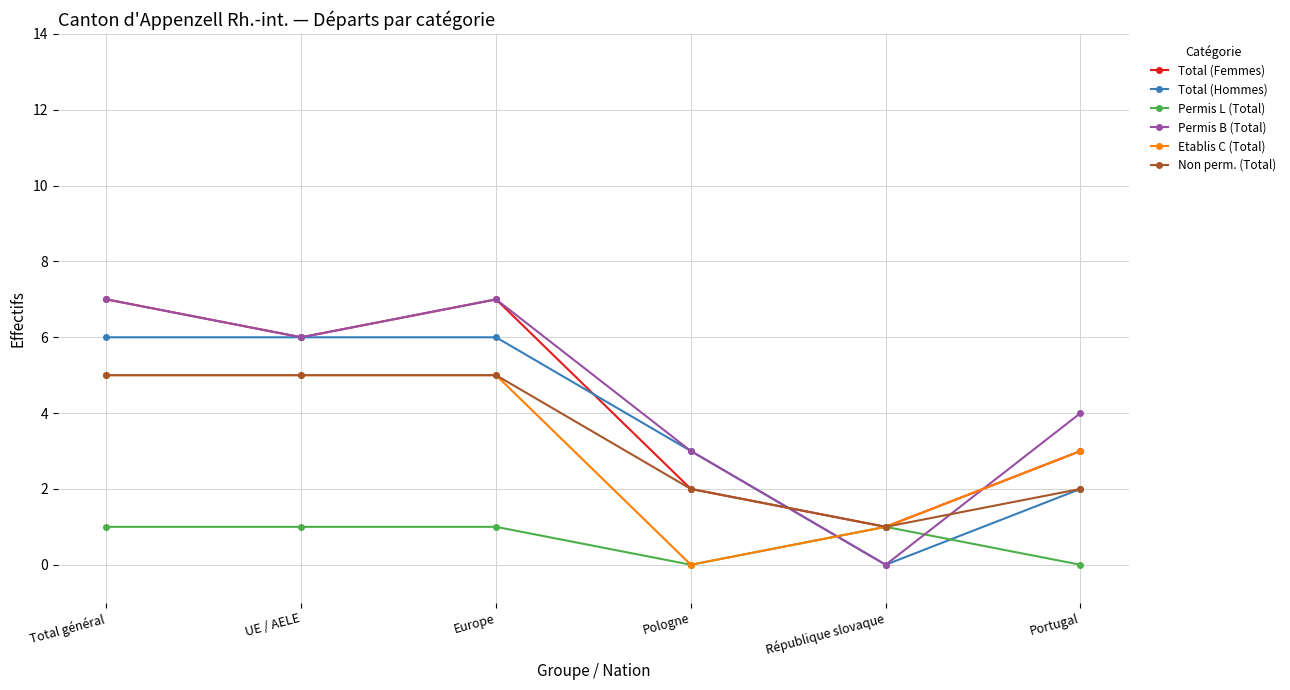

What is the difference between the highest and lowest values at Europe?

6